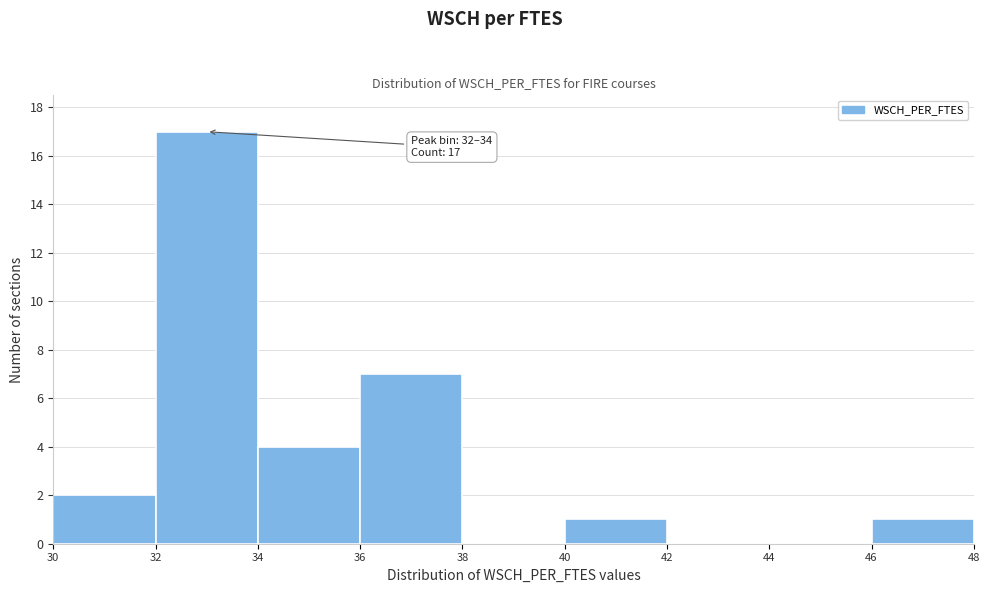

Which range on the x-axis has the tallest bar?

32 to 34